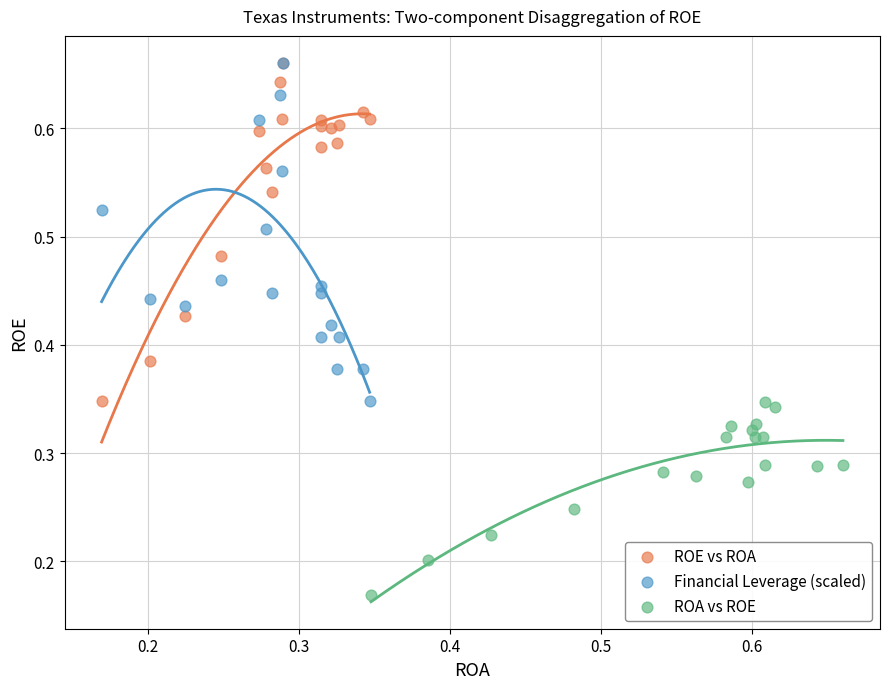

Which series reaches the minimum Y coordinate?

ROA vs ROE